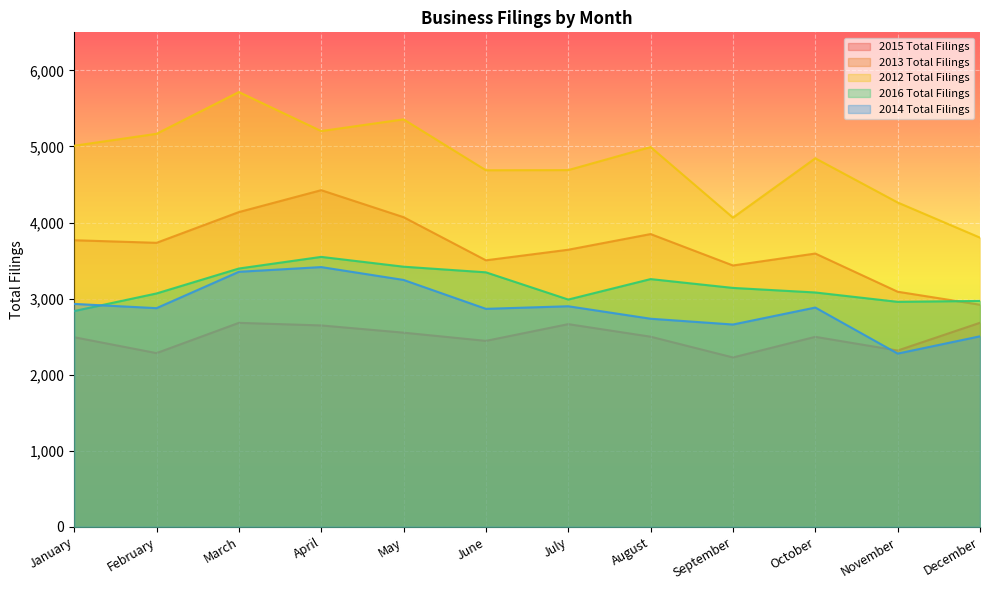

Is it true that 2012 Total Filings equals 3801 at December?

True